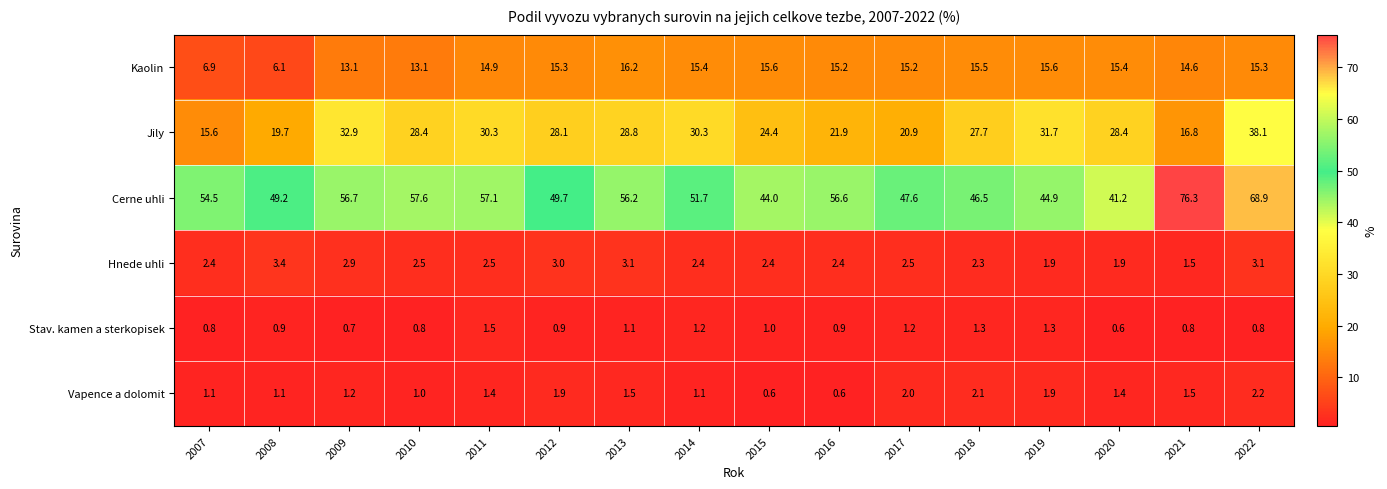

What is the average value of the Stav. kamen a sterkopisek series?

1.0